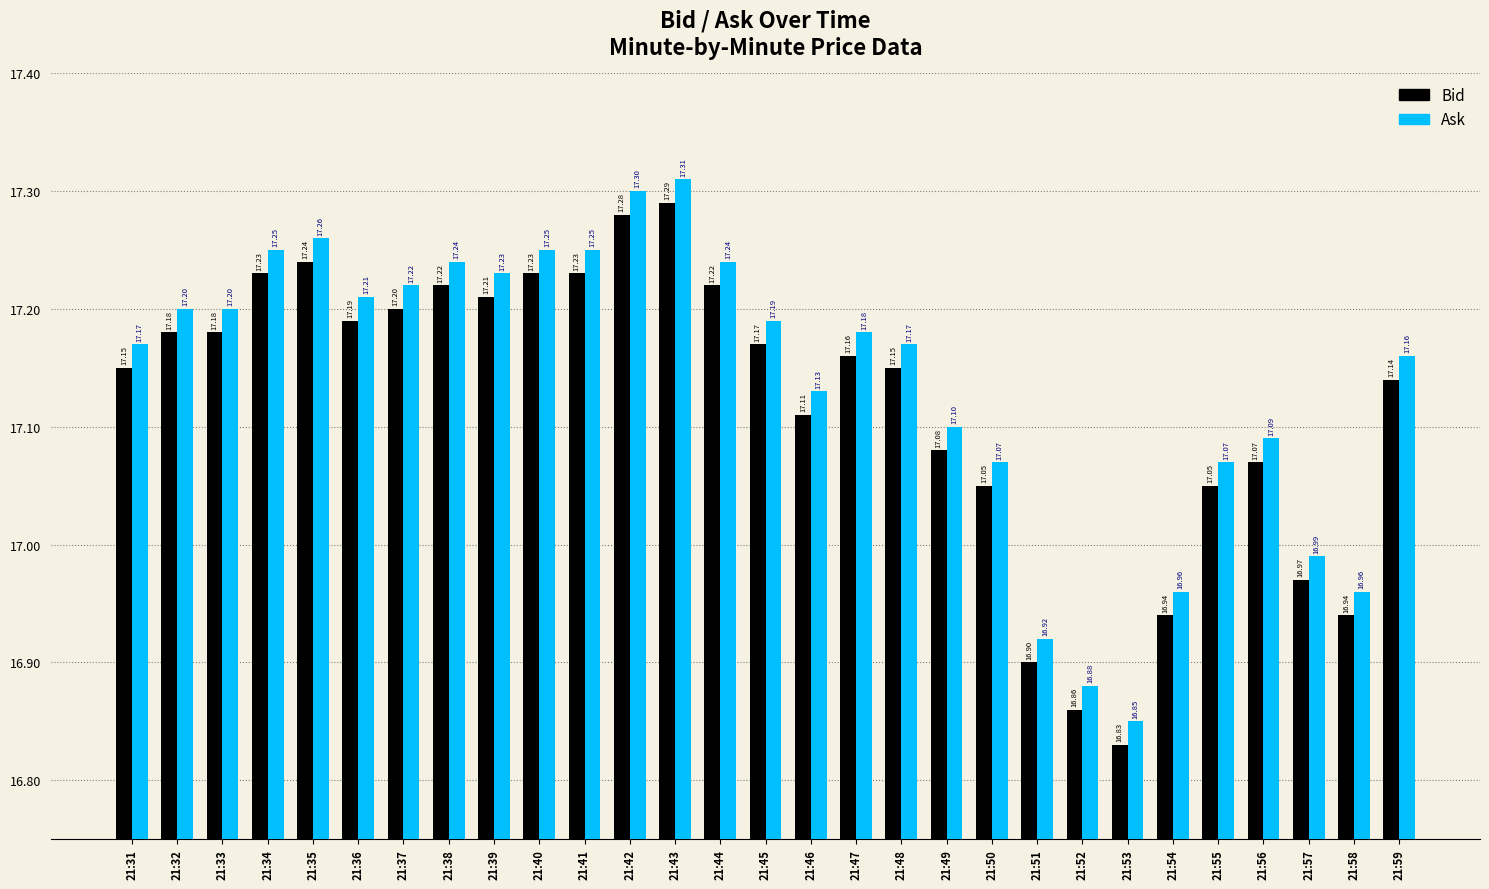

What is the difference between the maximum and minimum values in the Bid series?

0.5